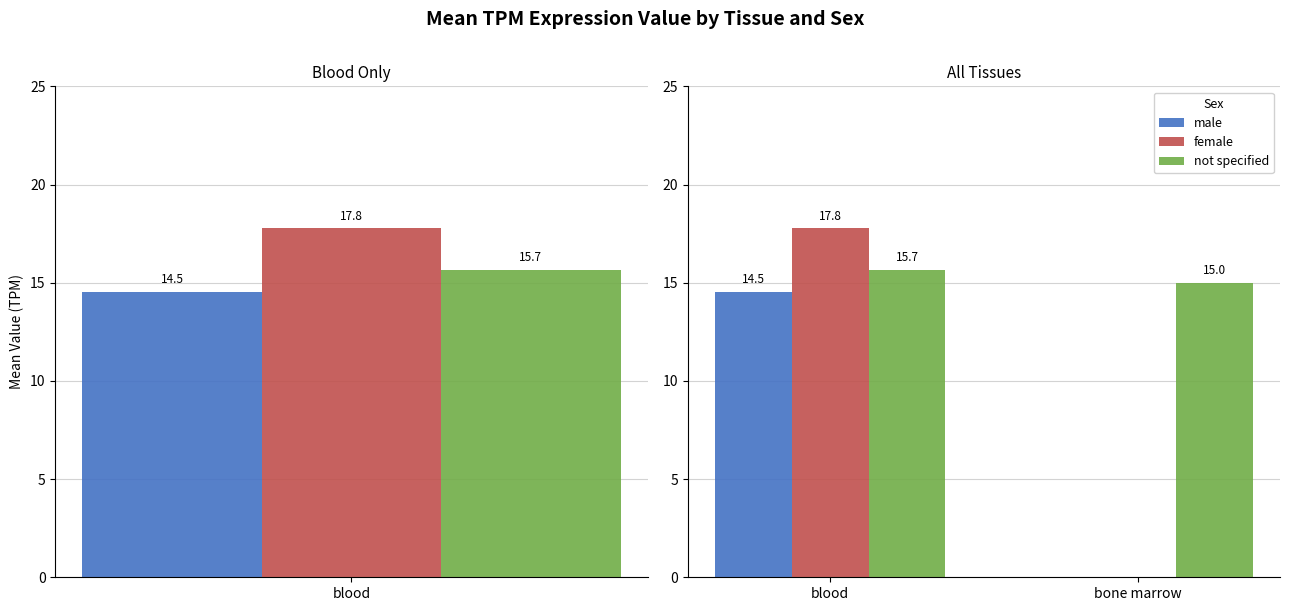

At blood, list the series in order from smallest to largest.

male, not specified, female